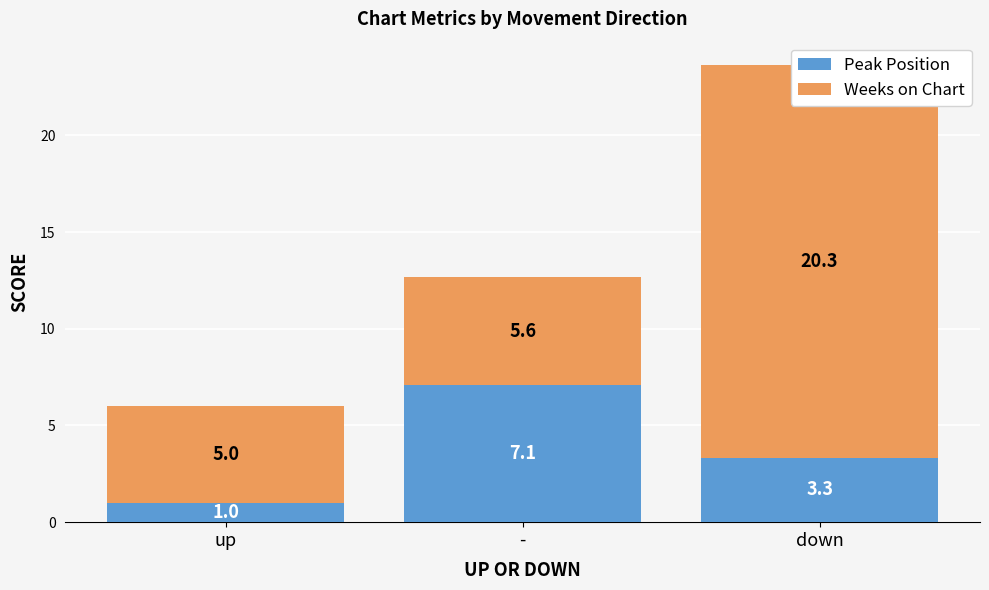

What is the difference between the maximum and second lowest values in the Peak Position series?

3.8